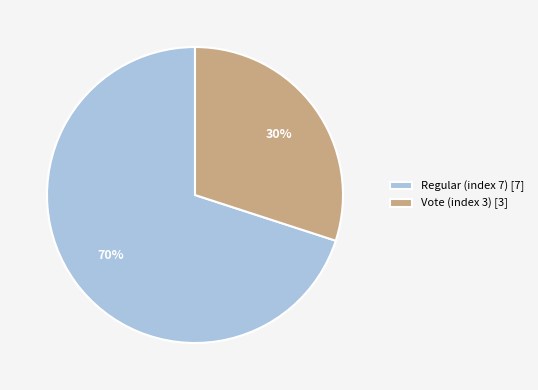

Is the sum of Regular (index 7) [7] and Vote (index 3) [3] greater than half?

Yes